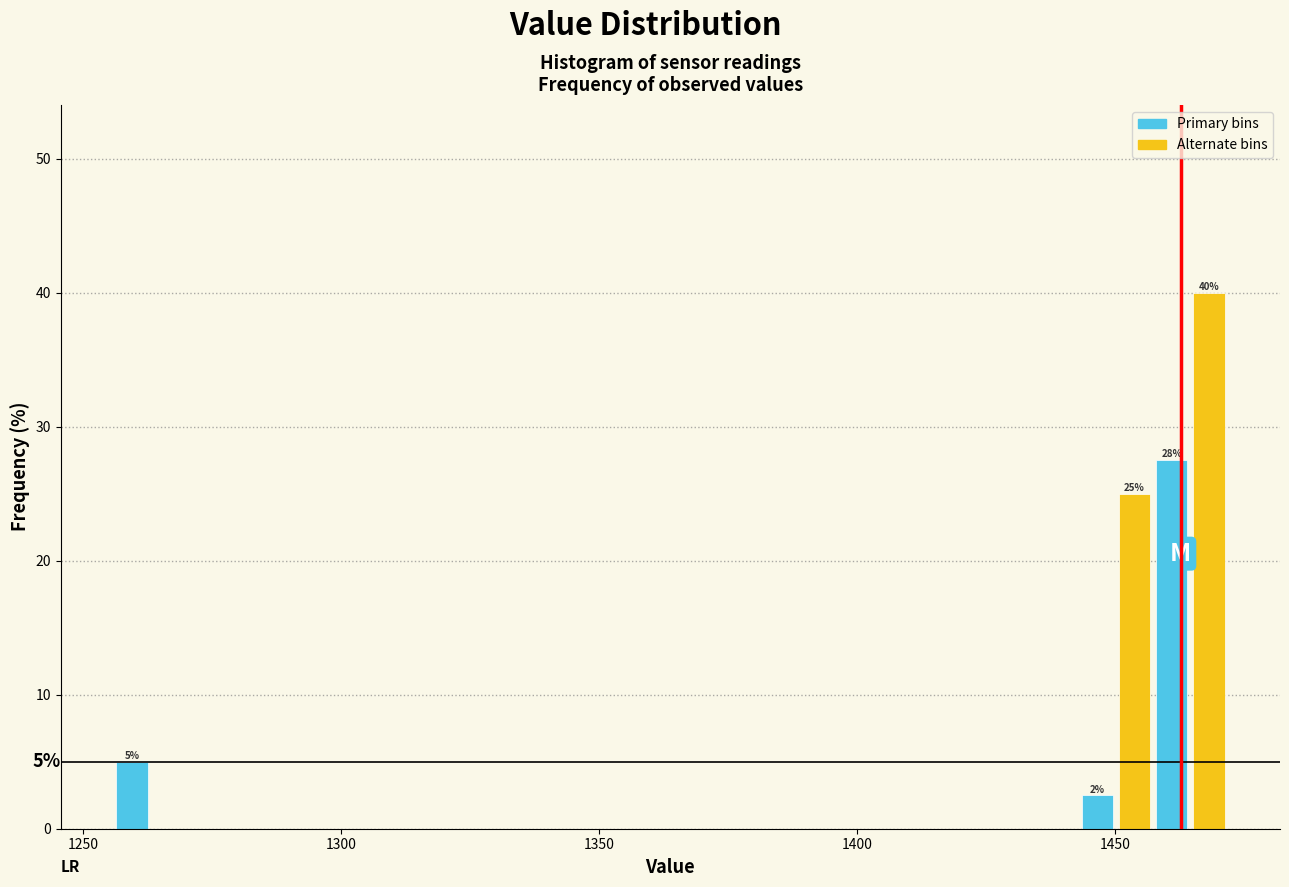

Around what value on the x-axis is the tallest bar? Give the approximate position of its centre, as read against the axis.

1470